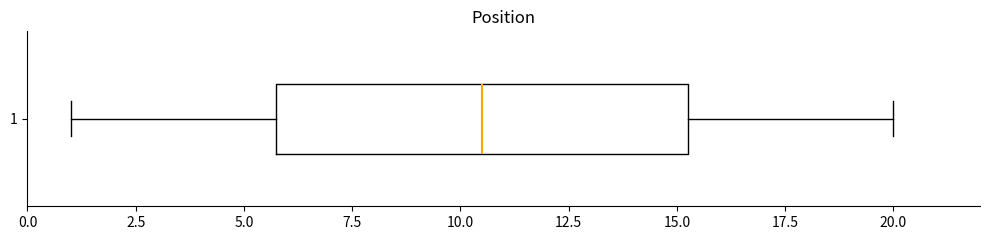

Transcribe this box plot: give where the median line is, the range the box spans, and where the two whiskers end, as read against the x-axis. The values are not printed on the chart, so give them approximately, as read against the axis.

median 10.5, box 6.0 to 15.5, whiskers 1.0 to 20.0